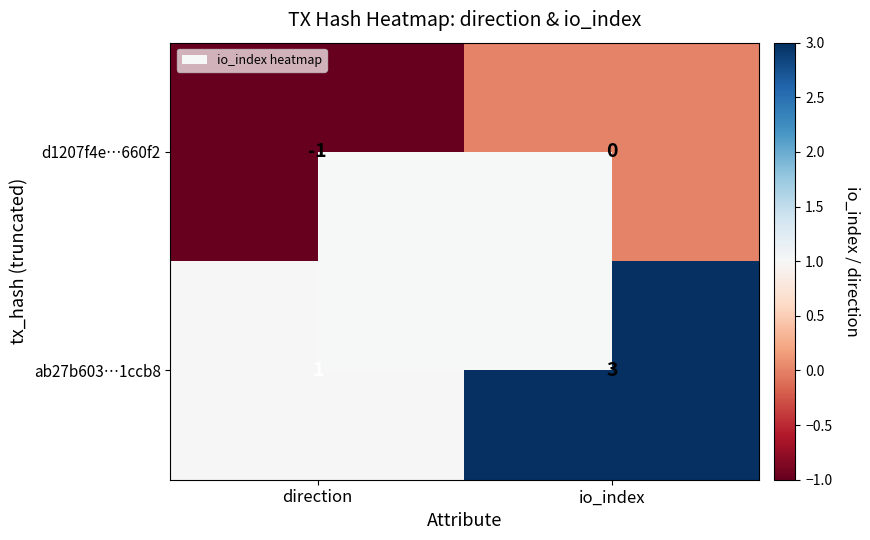

Where is ab27b603…1ccb8 nearest to the value 2?

direction